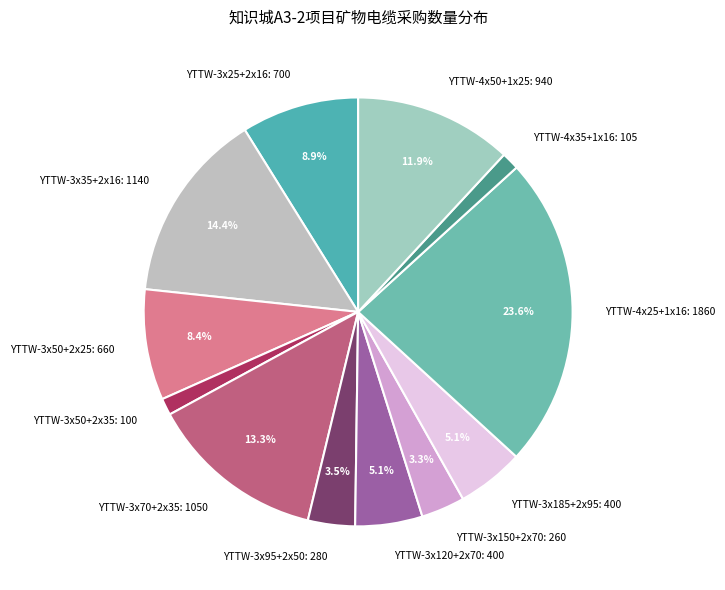

What is the total percentage of YTTW-3x35+2x16: 1140 and YTTW-3x185+2x95: 400?

19.5%